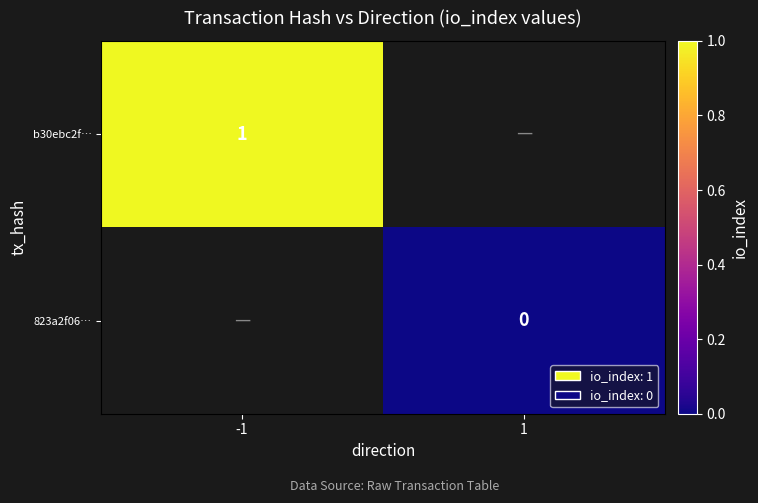

Is it true that b30ebc2f… equals 2 at -1?

False